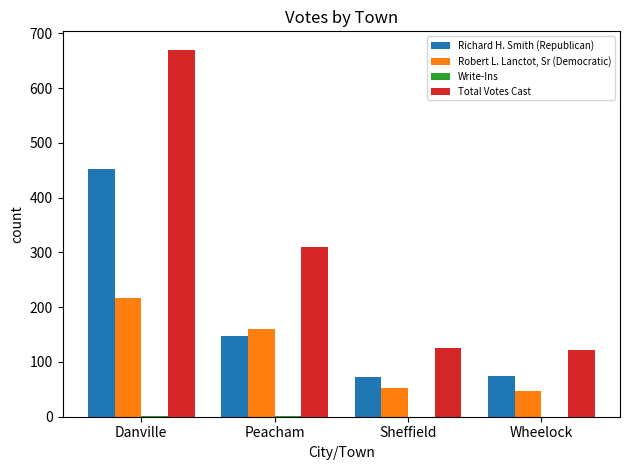

Where is Robert L. Lanctot, Sr (Democratic) nearest to the value 131?

Peacham